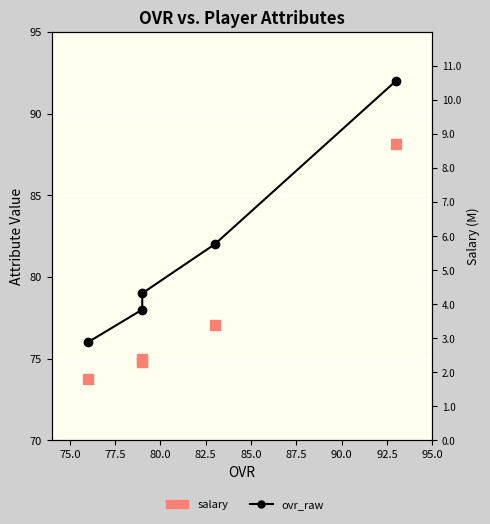

Which series contains the lowest Y value?

salary